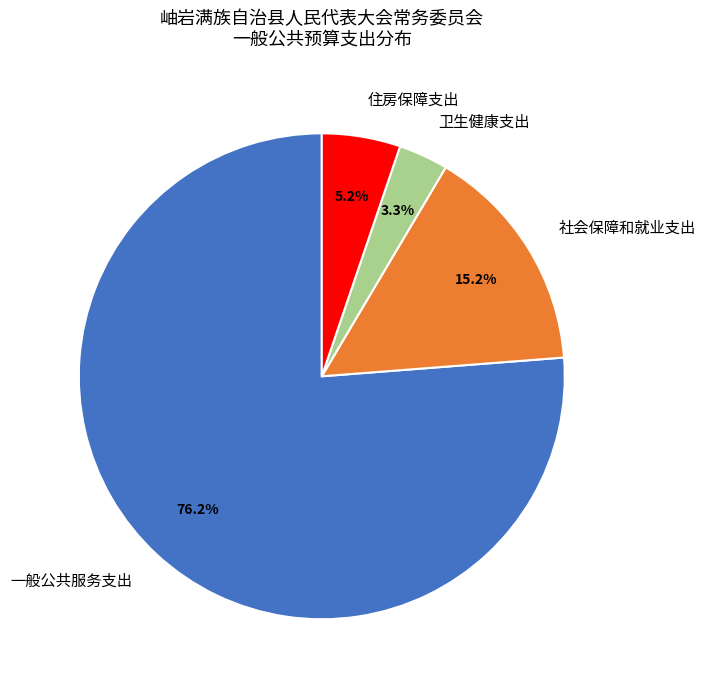

What percentage do 卫生健康支出 and 社会保障和就业支出 together represent?

18.5%